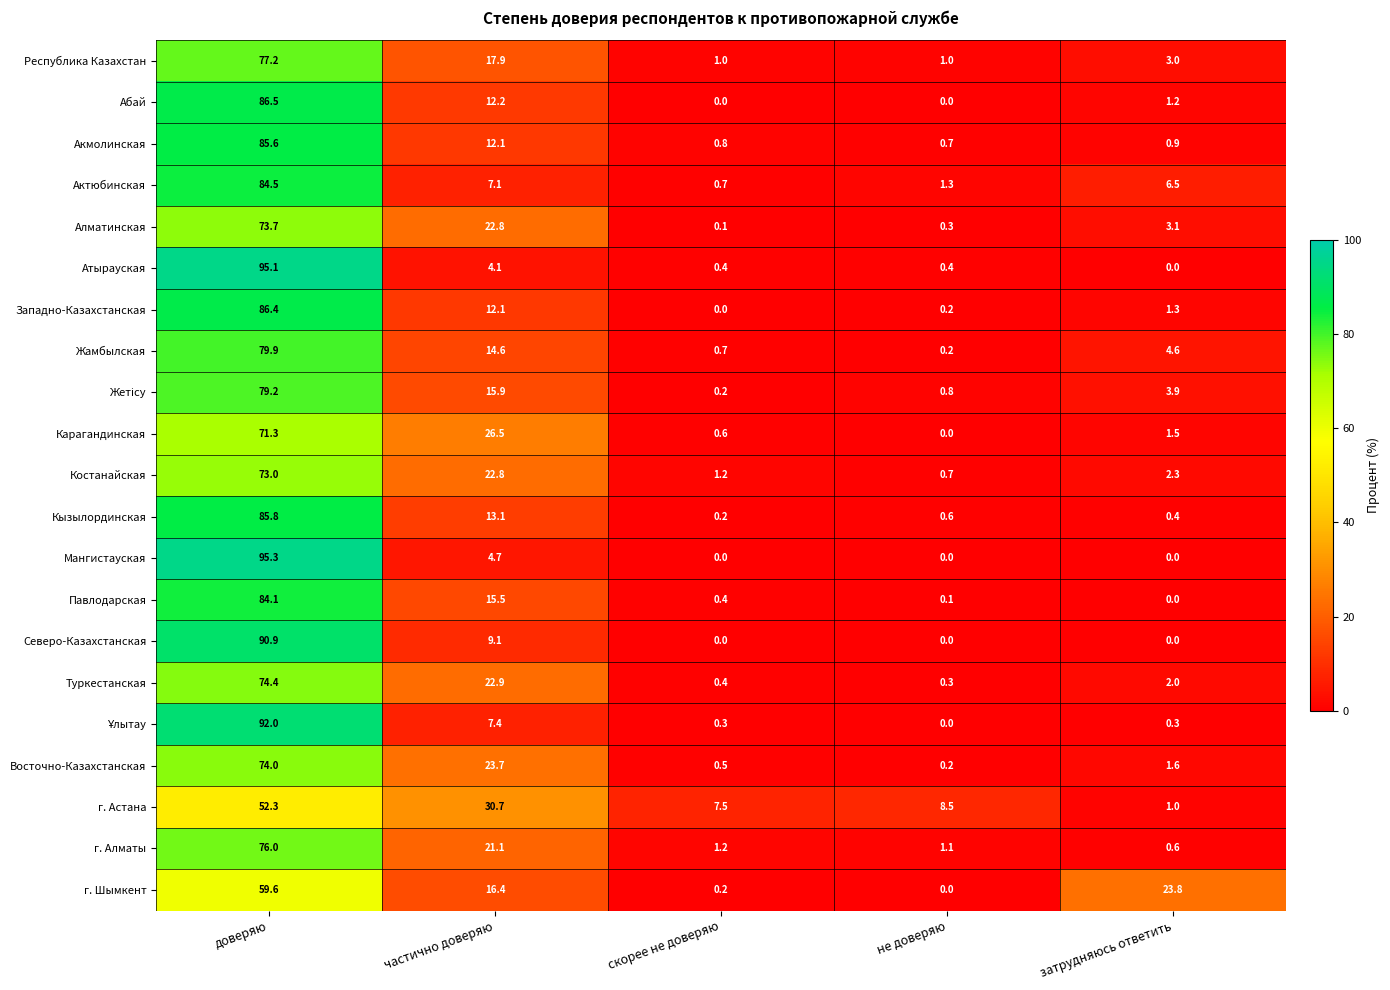

Rank the categories by Туркестанская value from highest to lowest.

доверяю, частично доверяю, затрудняюсь ответить, скорее не доверяю, не доверяю